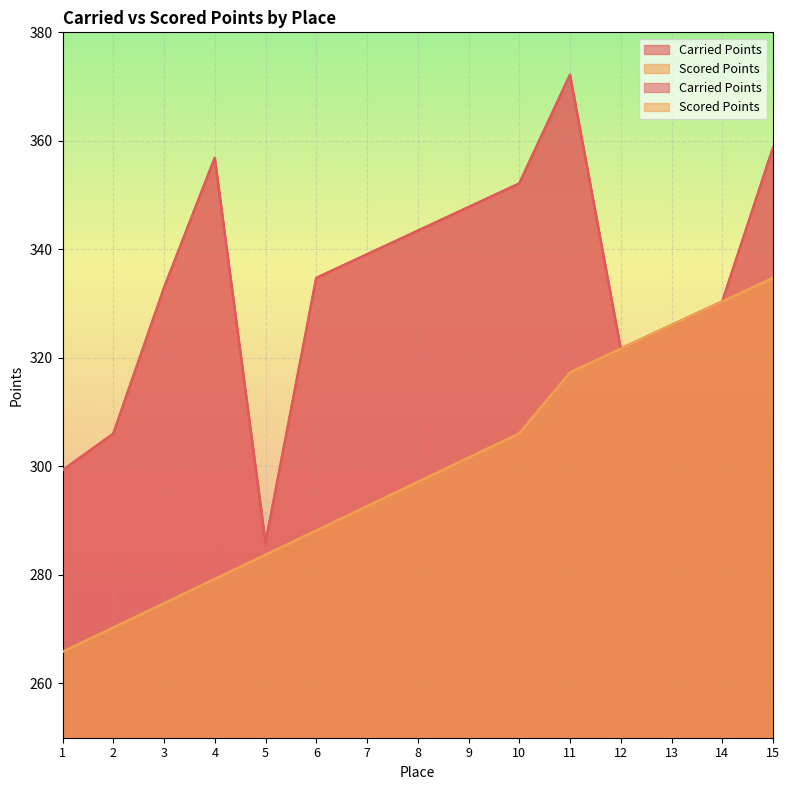

Which label corresponds to the largest value in the chart?

11